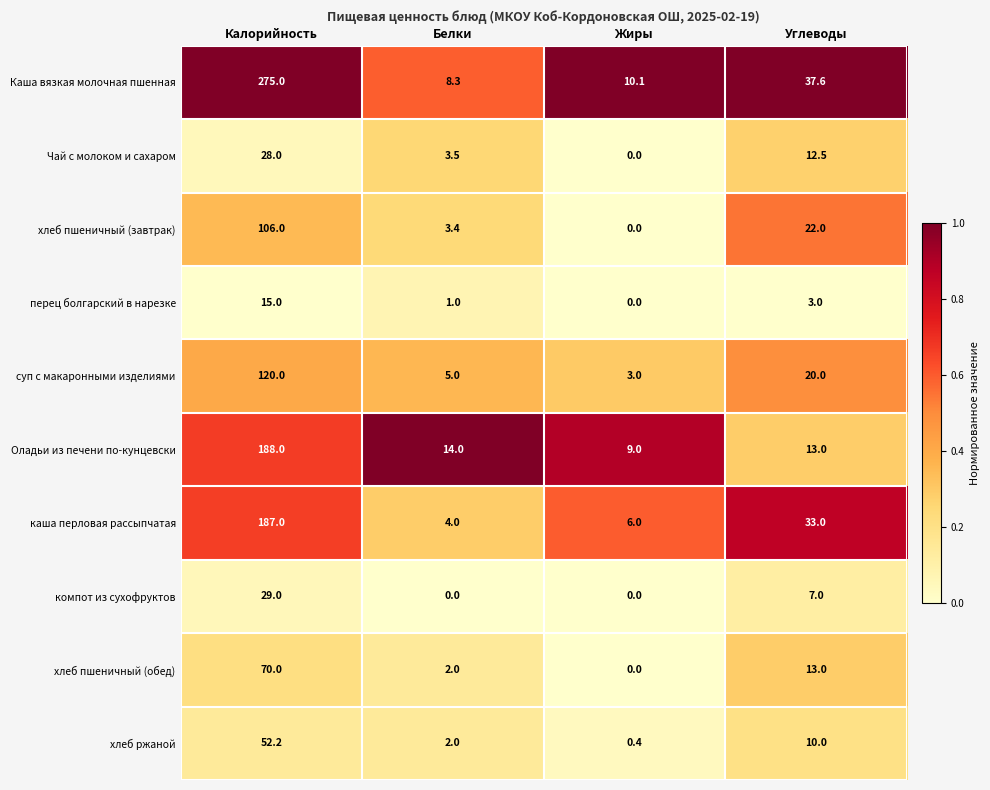

At which label does суп с макаронными изделиями first exceed 20?

Калорийность